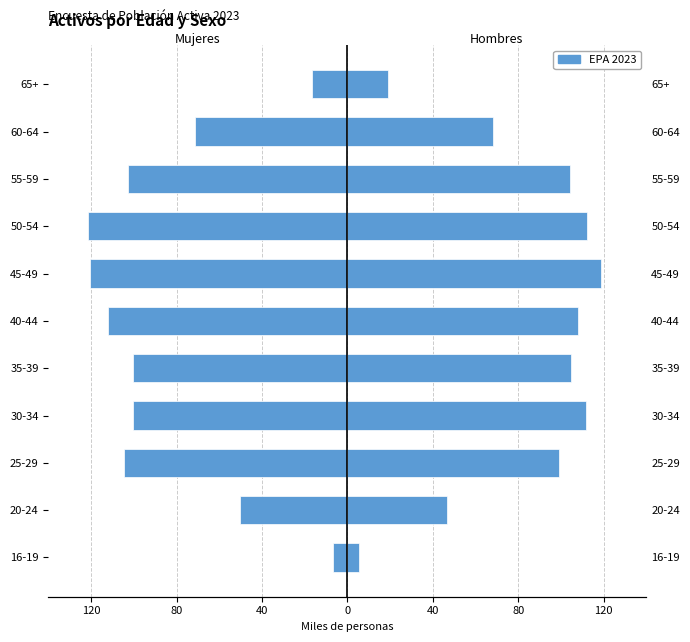

What value does the Hombres series have at 65+?

19.0